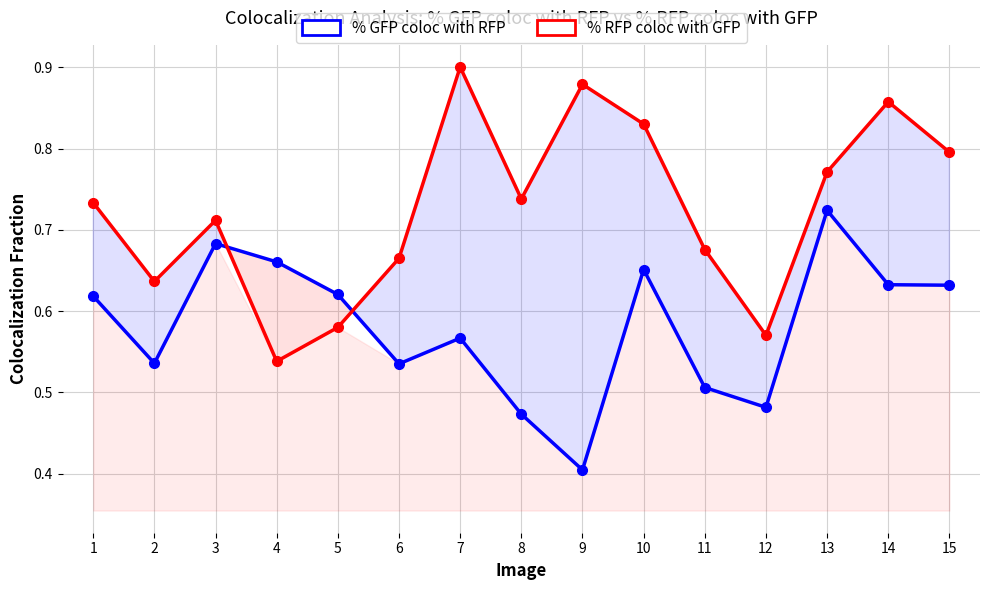

Reading left to right, list all the values displayed in this chart.

% GFP coloc with RFP: 1=0.6	2=0.5	3=0.7	4=0.7	5=0.6	6=0.5	7=0.6	8=0.5	9=0.4	10=0.7	11=0.5	12=0.5	13=0.7	14=0.6	15=0.6
% RFP coloc with GFP: 1=0.7	2=0.6	3=0.7	4=0.5	5=0.6	6=0.7	7=0.9	8=0.7	9=0.9	10=0.8	11=0.7	12=0.6	13=0.8	14=0.9	15=0.8